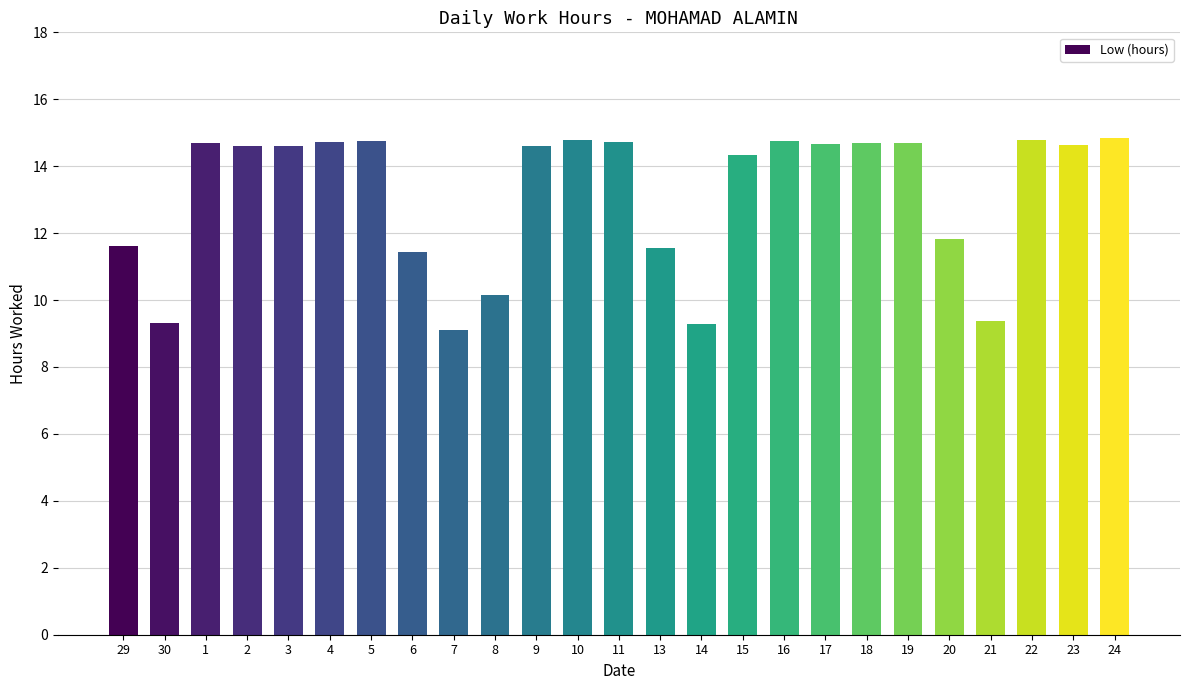

How many bars are there in total?

25